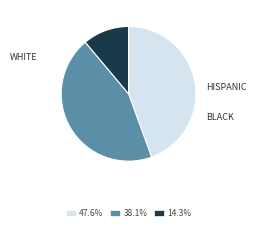

How many segments does this pie chart have?

3